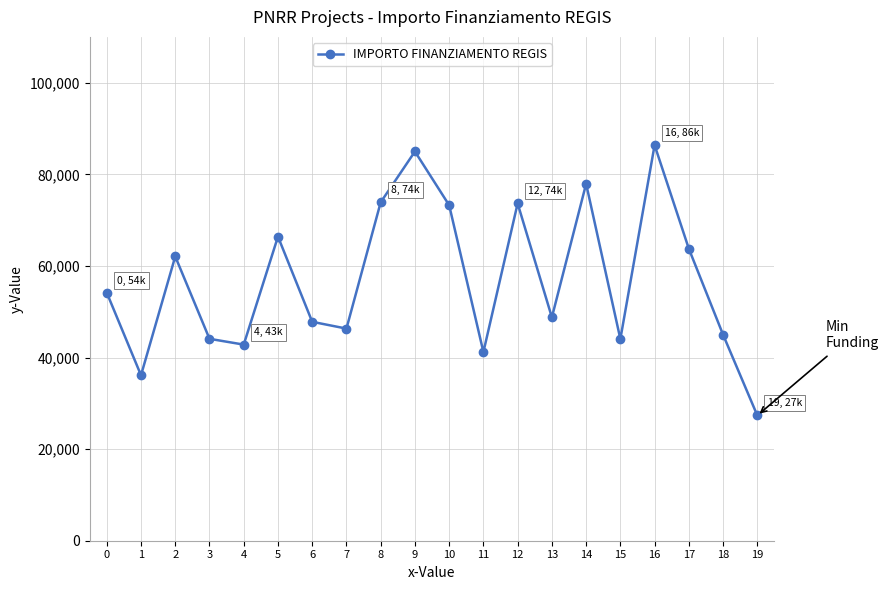

The value at 6 is 75030.8. True or false?

False